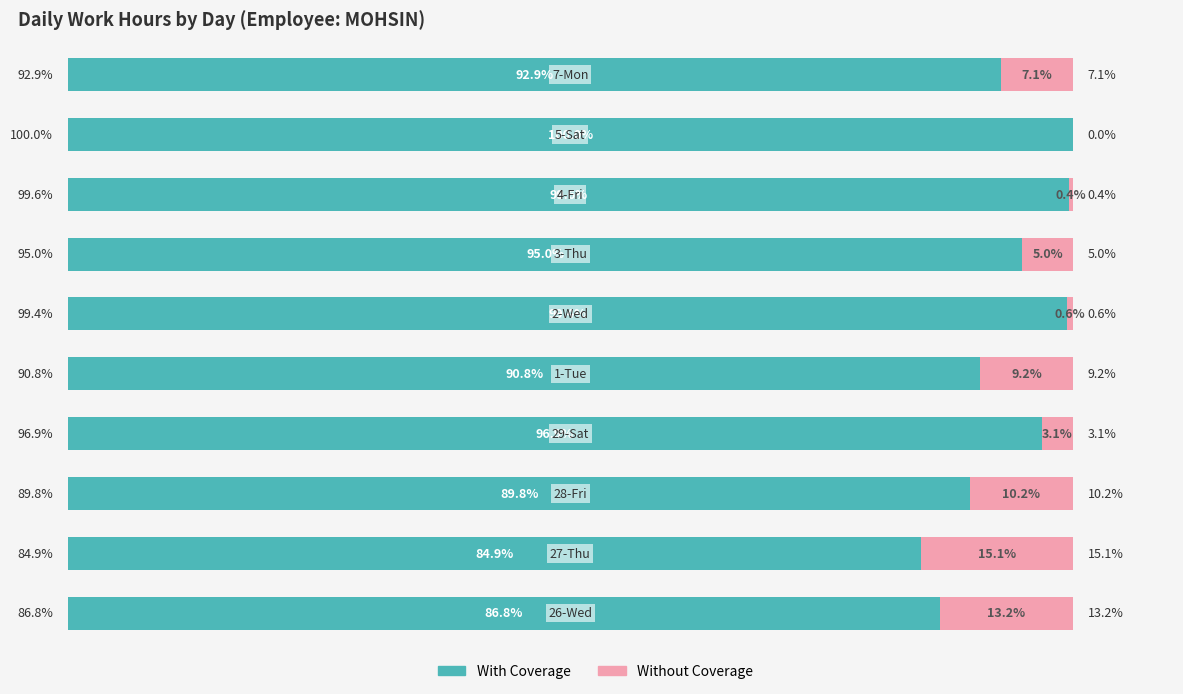

Reading right to left, extract all data points from this chart.

With Coverage: 9=92.9	8=100.0	7=99.6	6=95.0	5=99.4	4=90.8	3=96.9	2=89.8	1=84.9	0=86.8
Without Coverage: 9=7.1	8=0.0	7=0.4	6=5.0	5=0.6	4=9.2	3=3.1	2=10.2	1=15.1	0=13.2